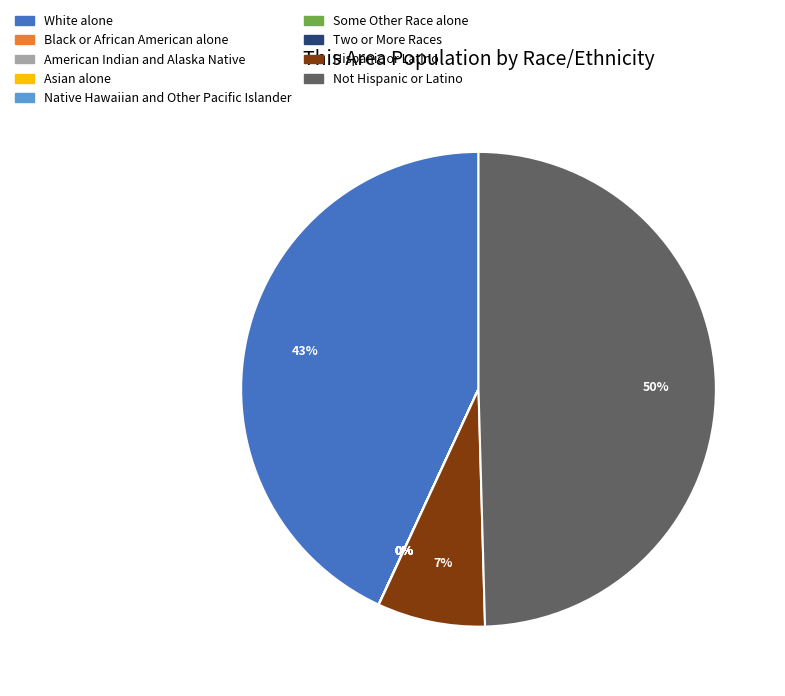

To the nearest percent, what is the average slice percentage?

11%